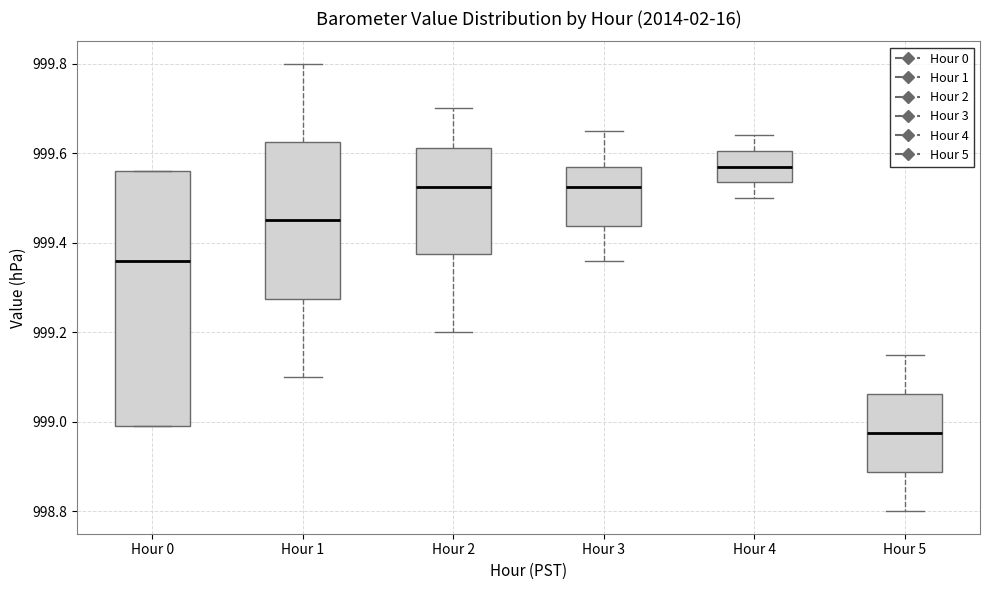

Which box has the highest median line?

Hour 4